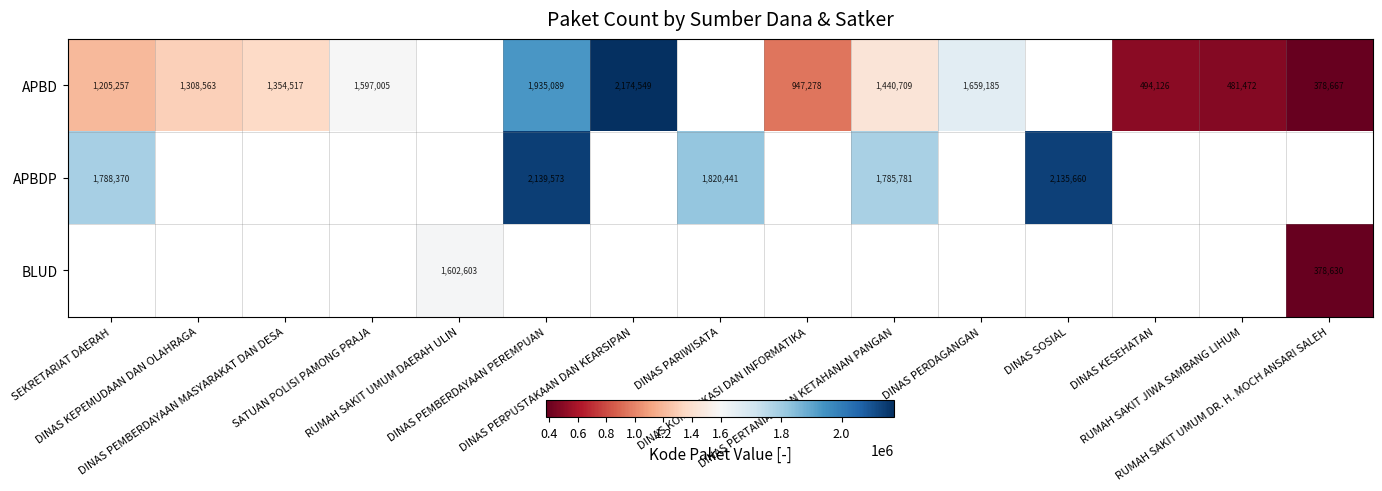

Which series has the largest range (max minus min)?

APBD